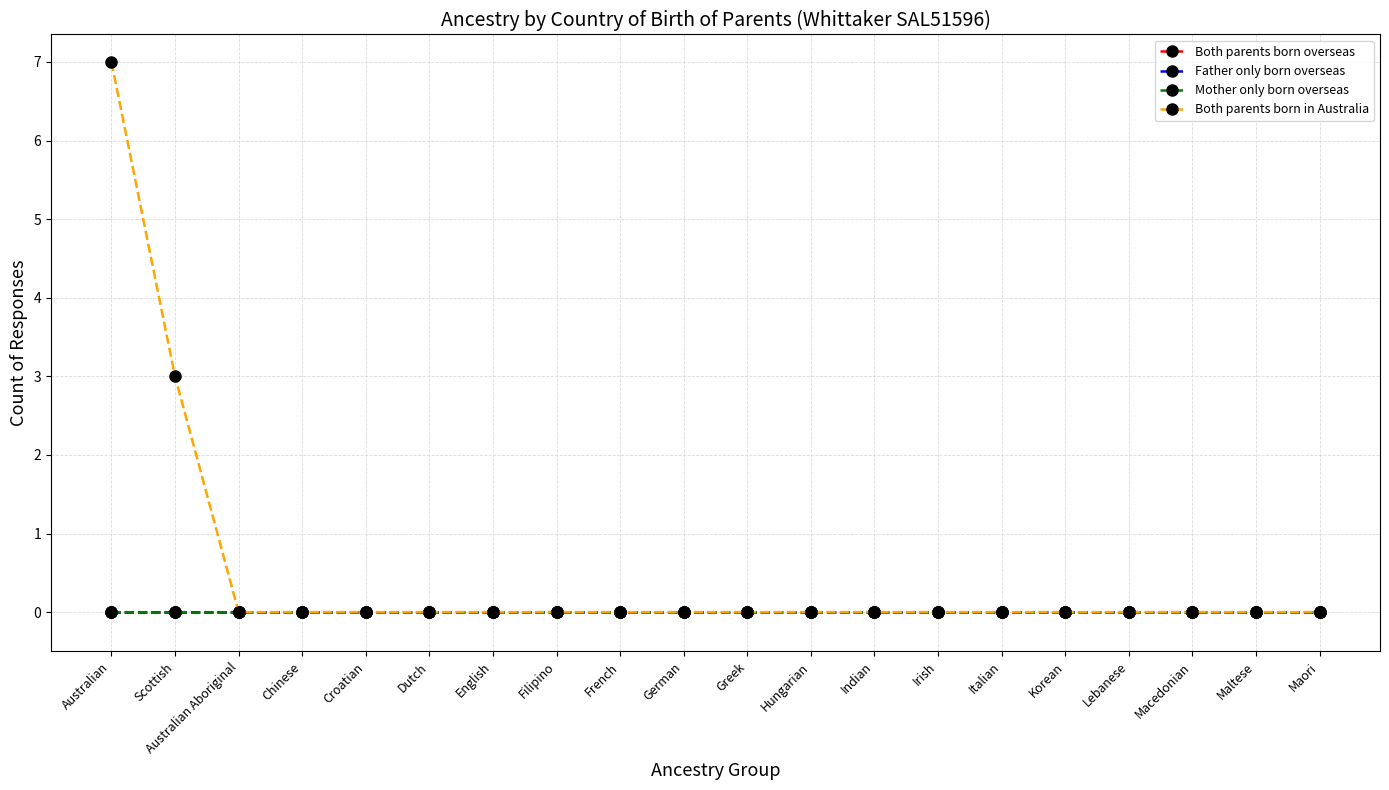

True or false: Mother only born overseas and Both parents born overseas intersect in this chart.

False